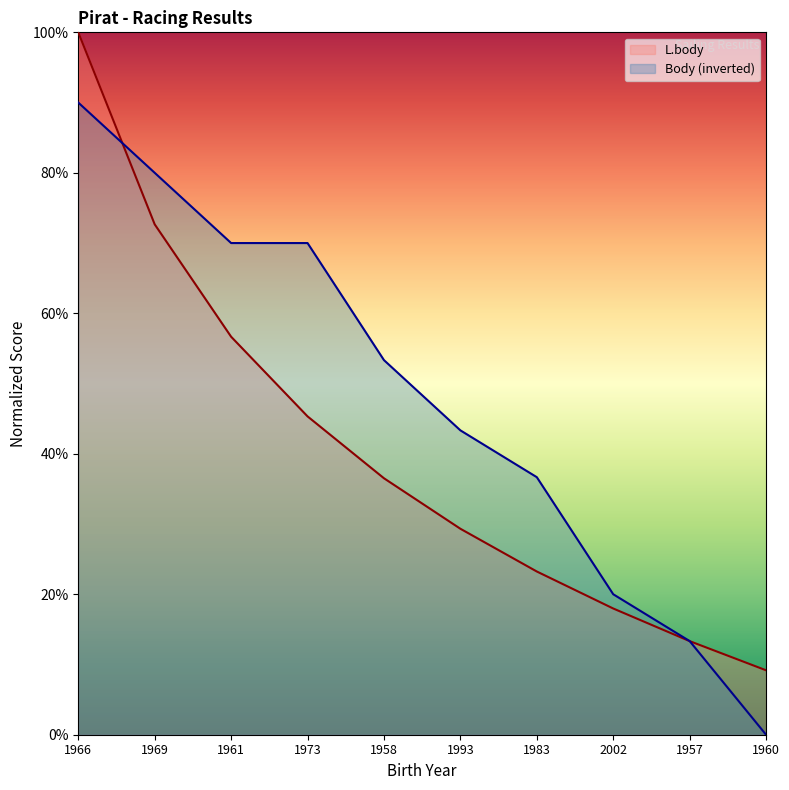

What is the difference between the maximum and second lowest values in the L.body series?

0.9